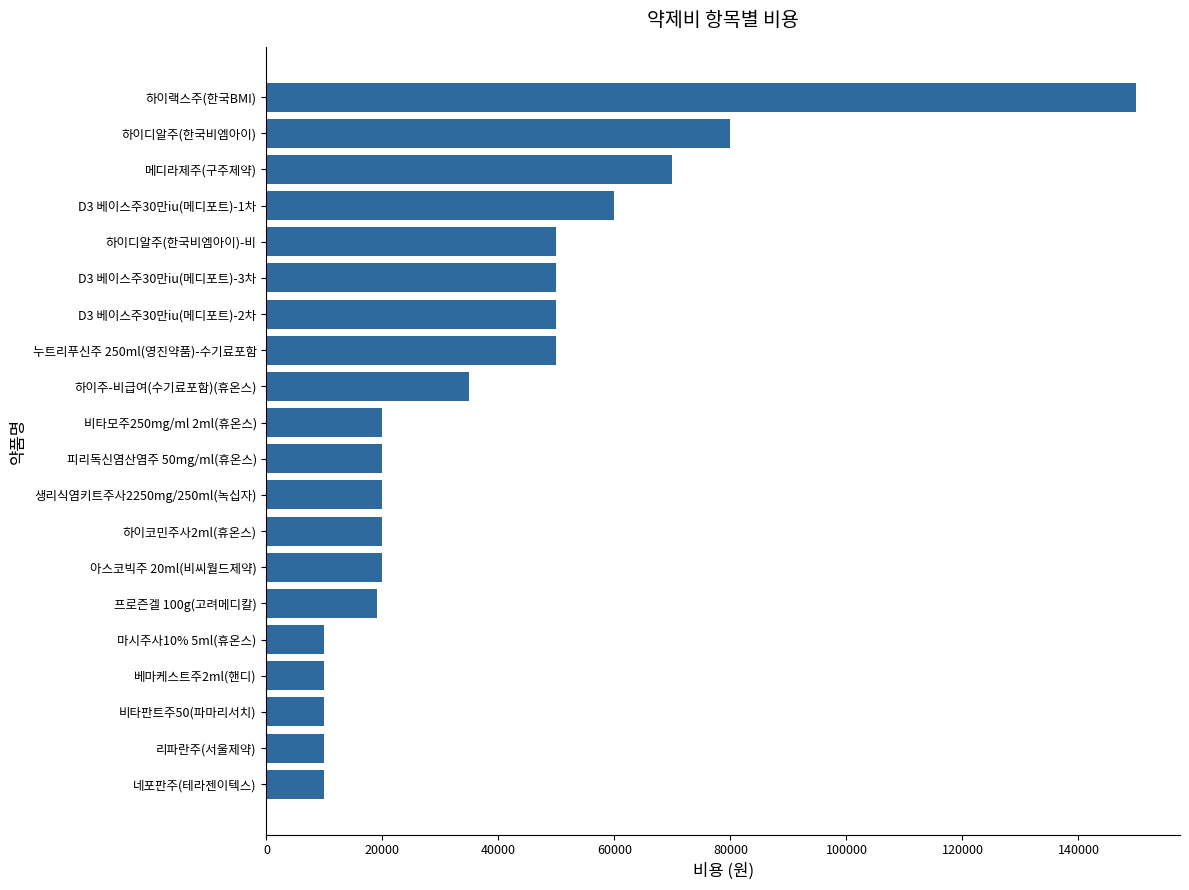

Does the chart contain stacked bars?

No